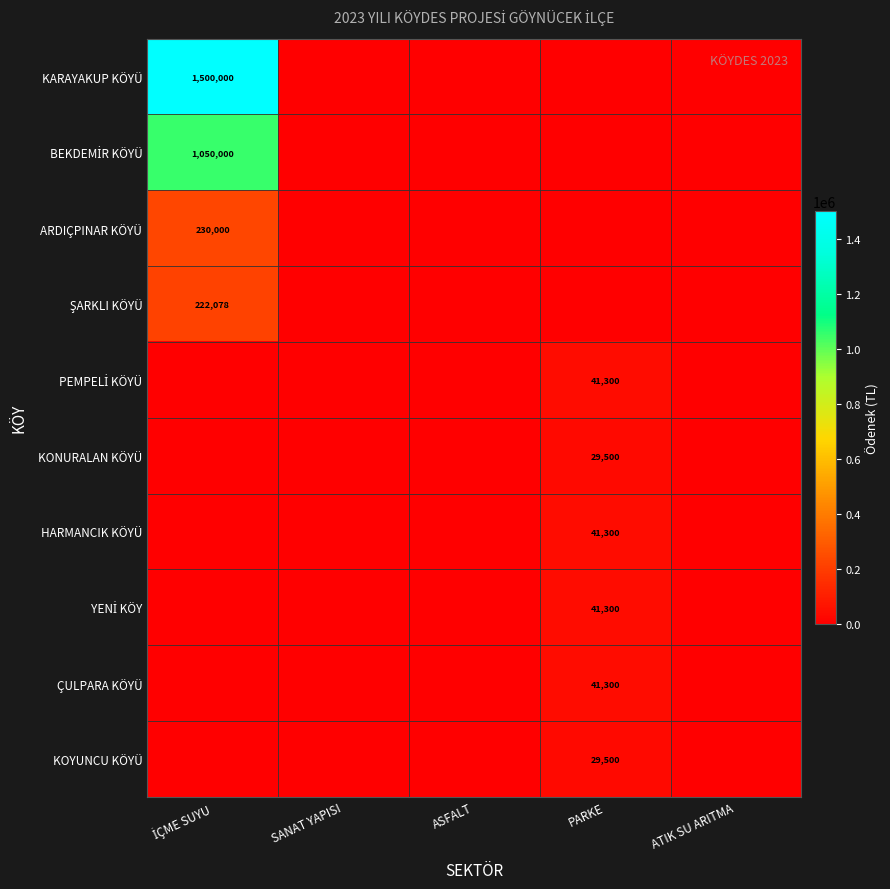

Is it true that HARMANCIK KÖYÜ equals 71312 at PARKE?

False